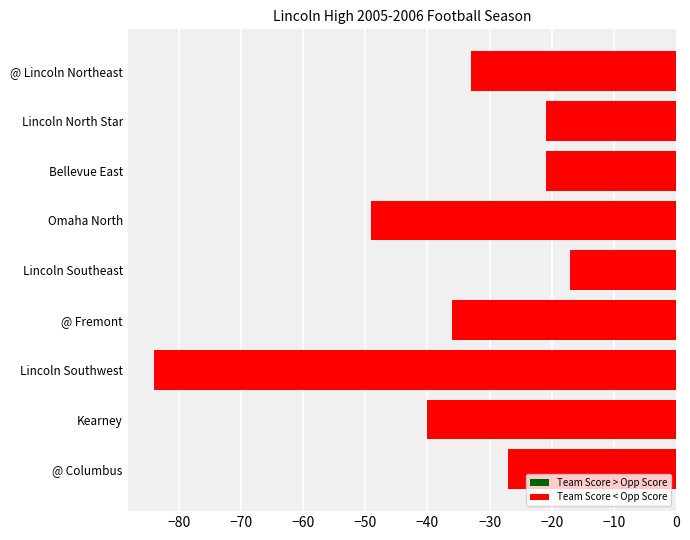

What is the label of the 8th bar from the bottom?

Lincoln North Star